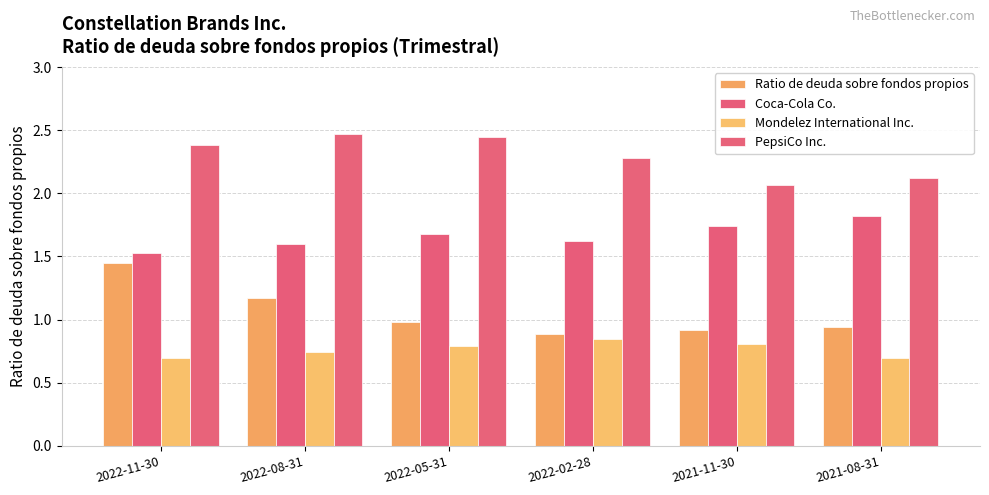

What position from the left is 2021-08-31?

6